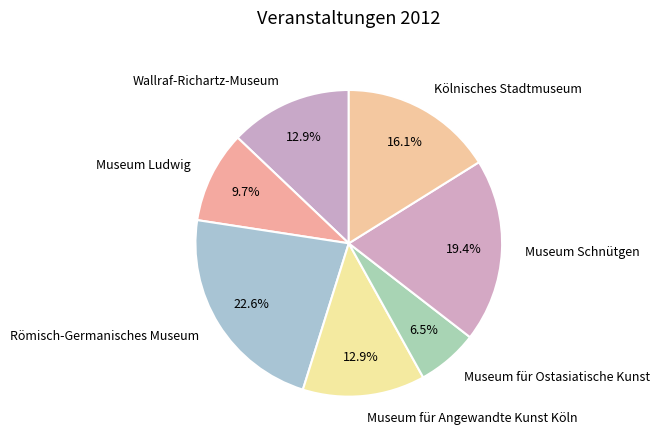

What is the total percentage of Museum für Angewandte Kunst Köln and Museum Ludwig?

22.6%